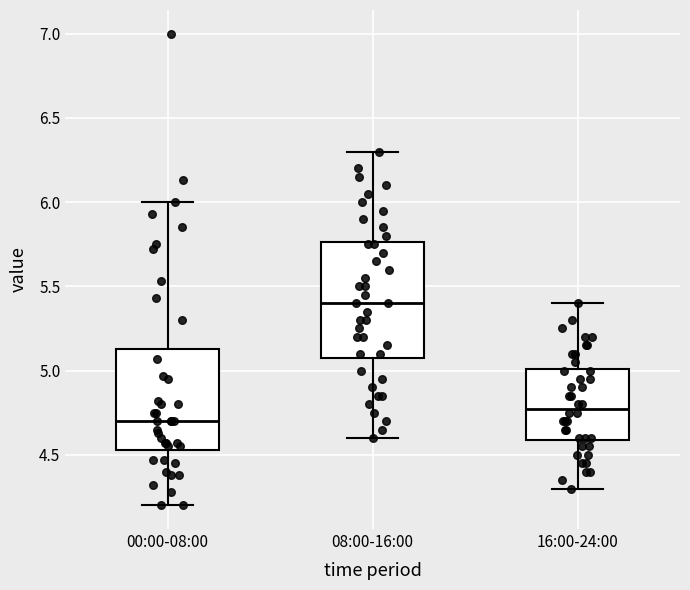

Which box's median line is the highest?

08:00-16:00